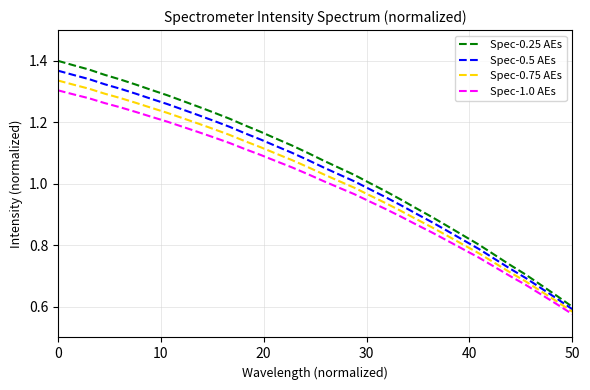

True or false: Spec-0.25 AEs and Spec-1.0 AEs cross at least once.

False